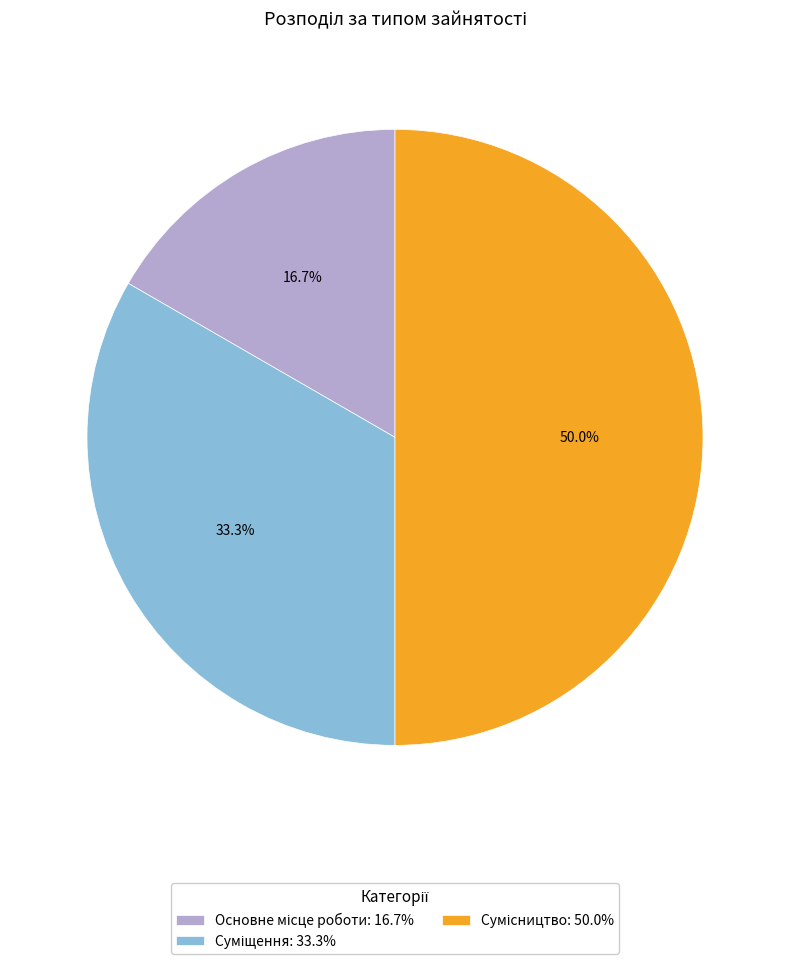

How many slices are in this pie chart?

3